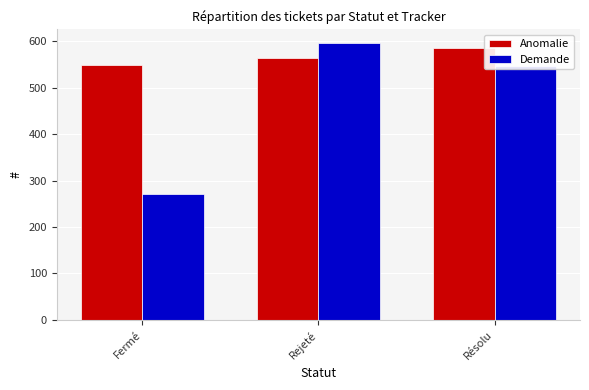

What is the average value of the Demande series?

471